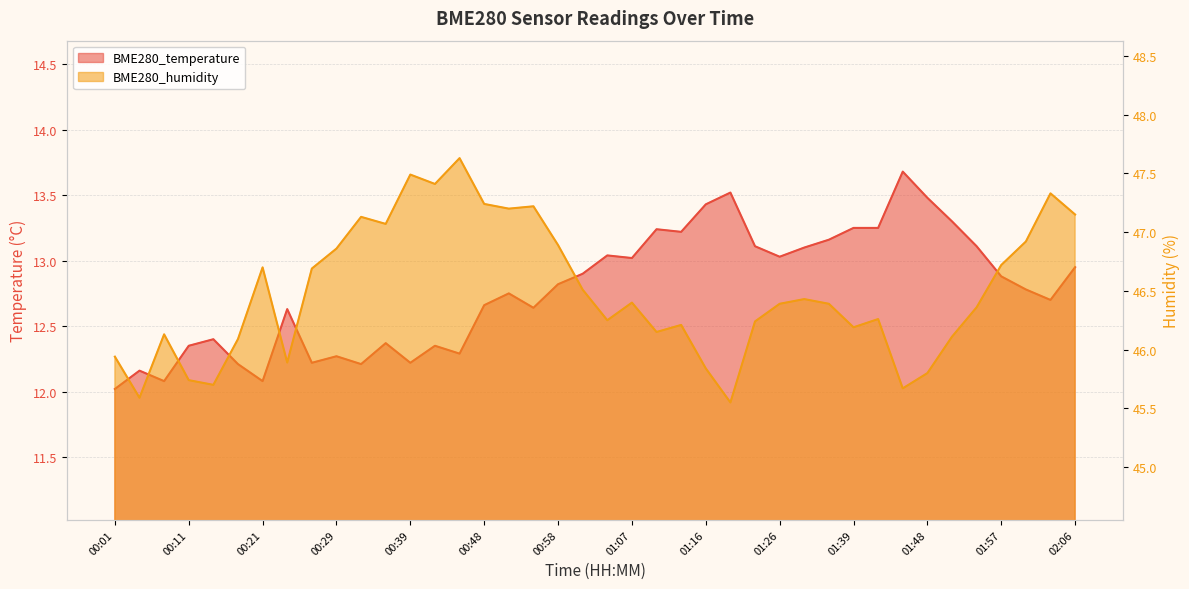

In BME280_humidity, how many points are higher than both neighbors (excluding endpoints)?

11